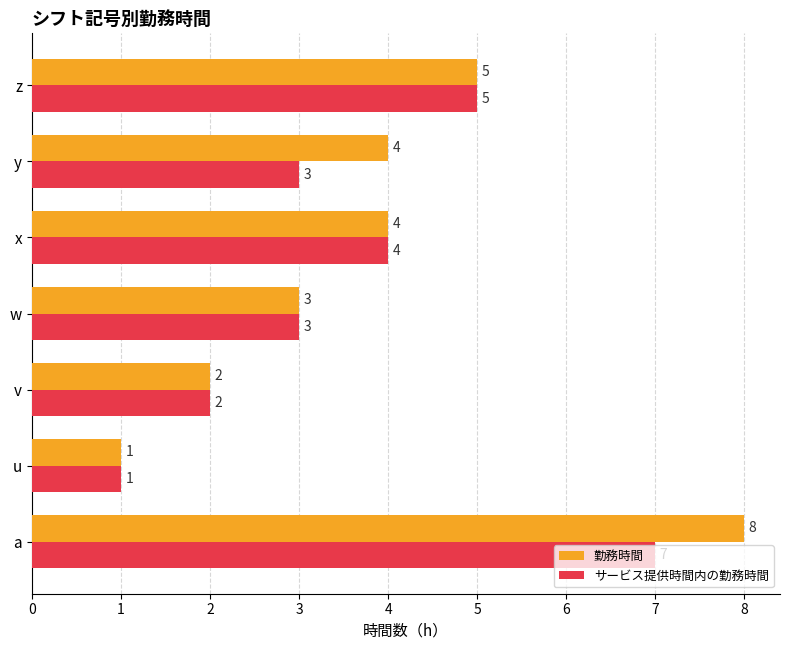

Which series has the largest range (max minus min)?

勤務時間